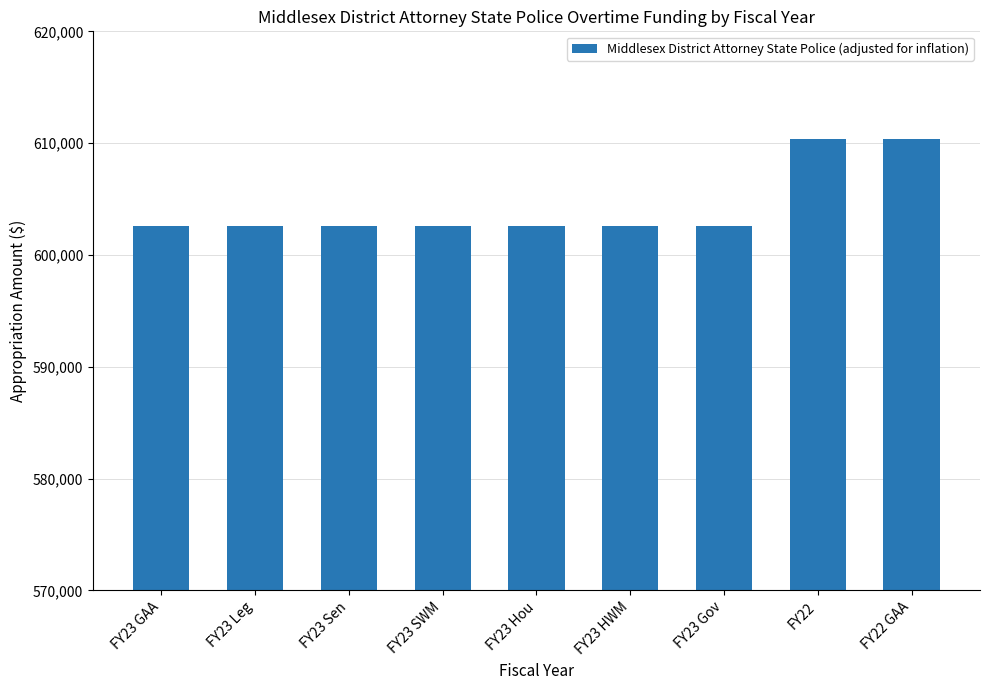

The value at FY23 Hou is 1001464. True or false?

False